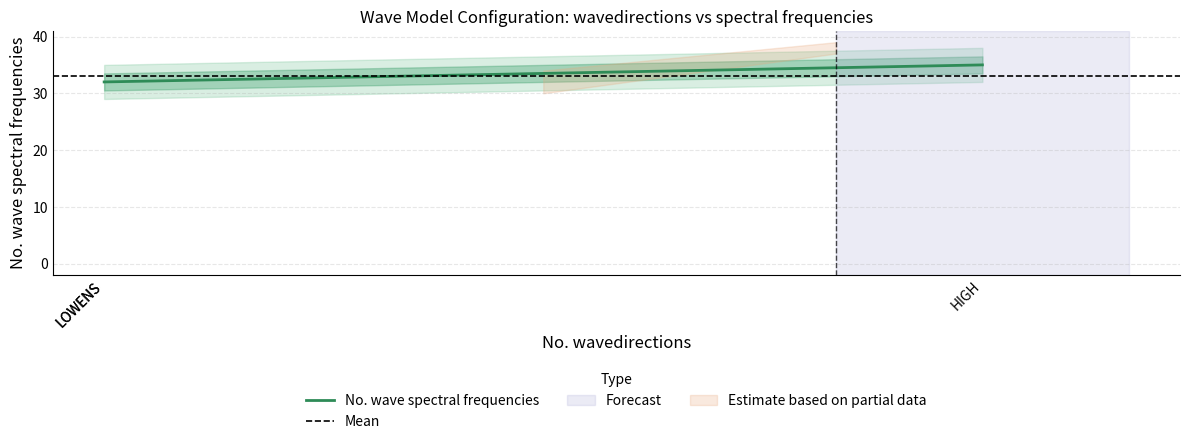

What is the maximum value shown in the chart?

35